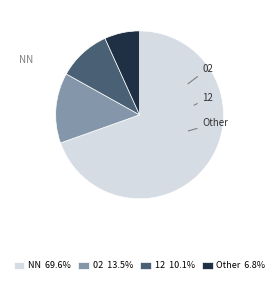

The 02 slice represents 24% of the pie. True or false?

False